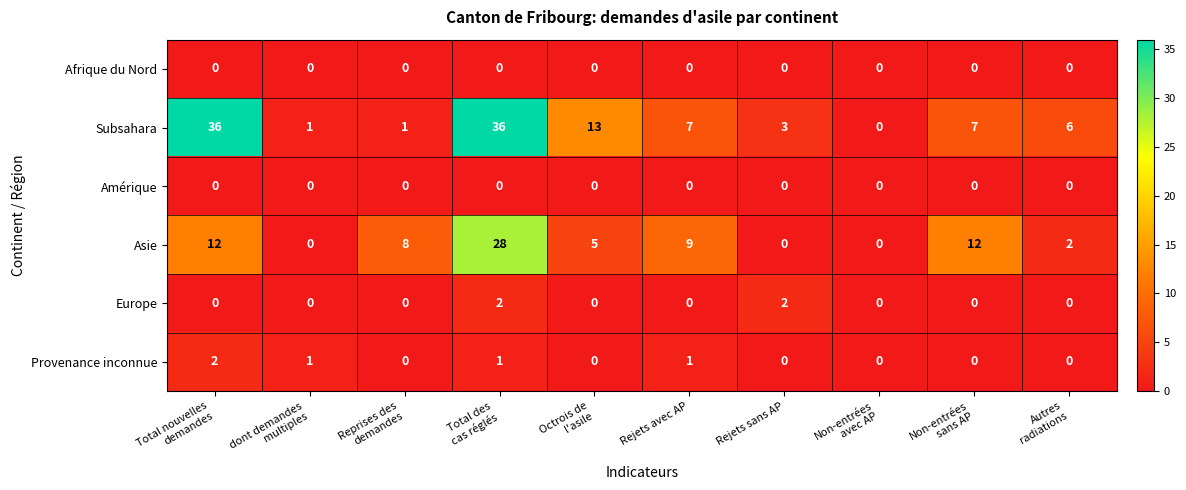

What is the maximum value shown in the chart?

36